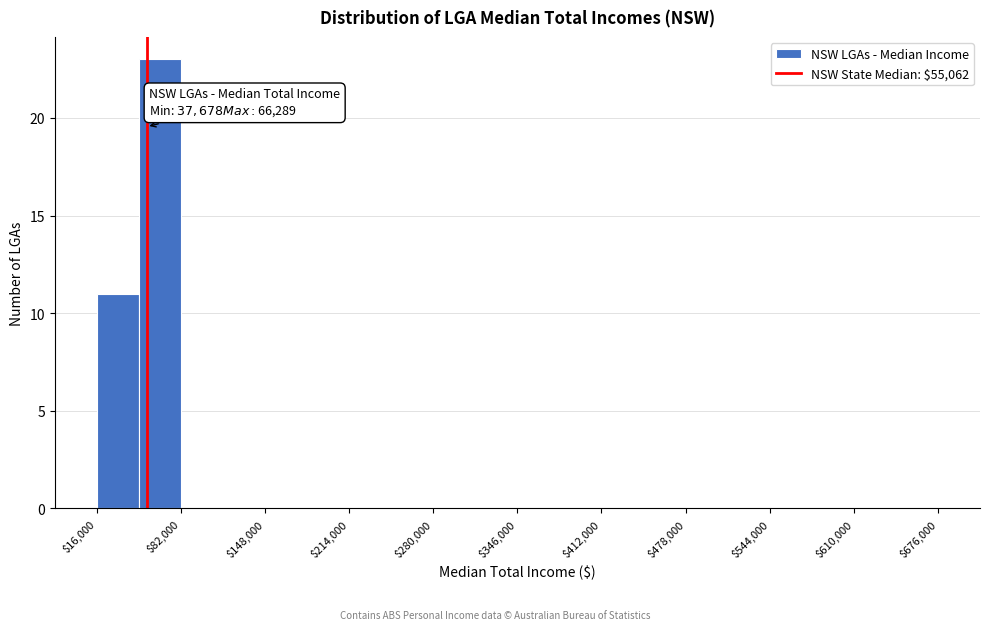

Around what value on the x-axis is the tallest bar? Give the approximate position of its centre, as read against the axis.

70000